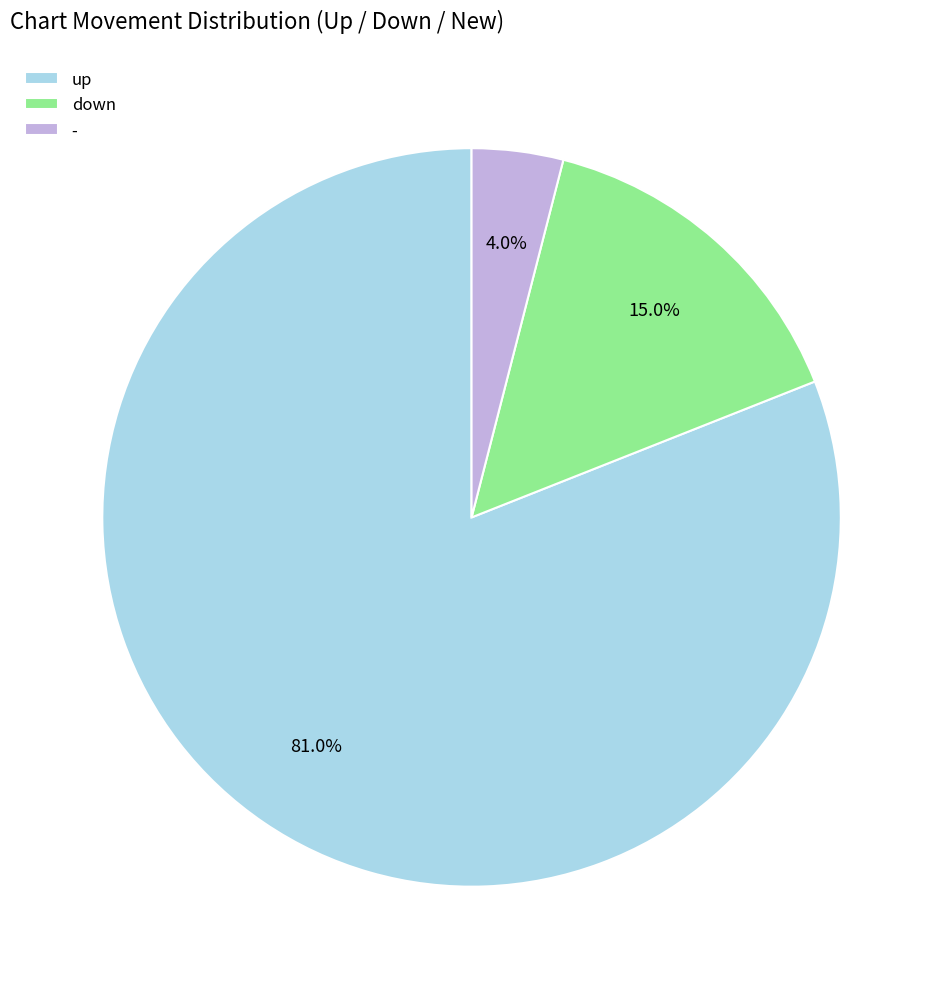

Count the number of slices in the pie.

3